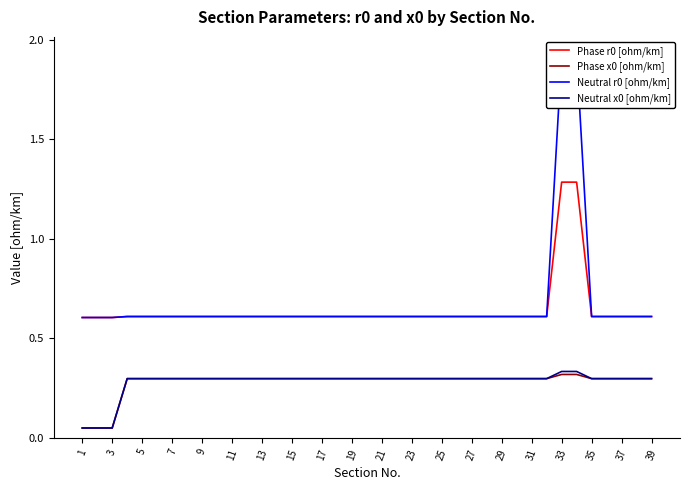

Which series has the widest spread of values?

Neutral r0 [ohm/km]